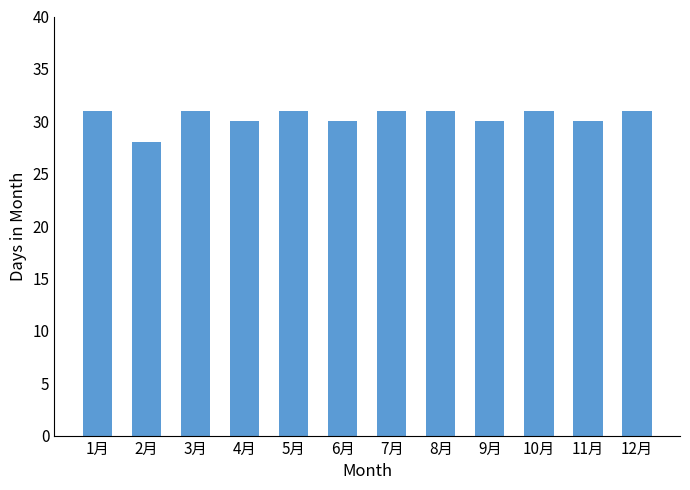

The value at 6月 is 42. True or false?

False